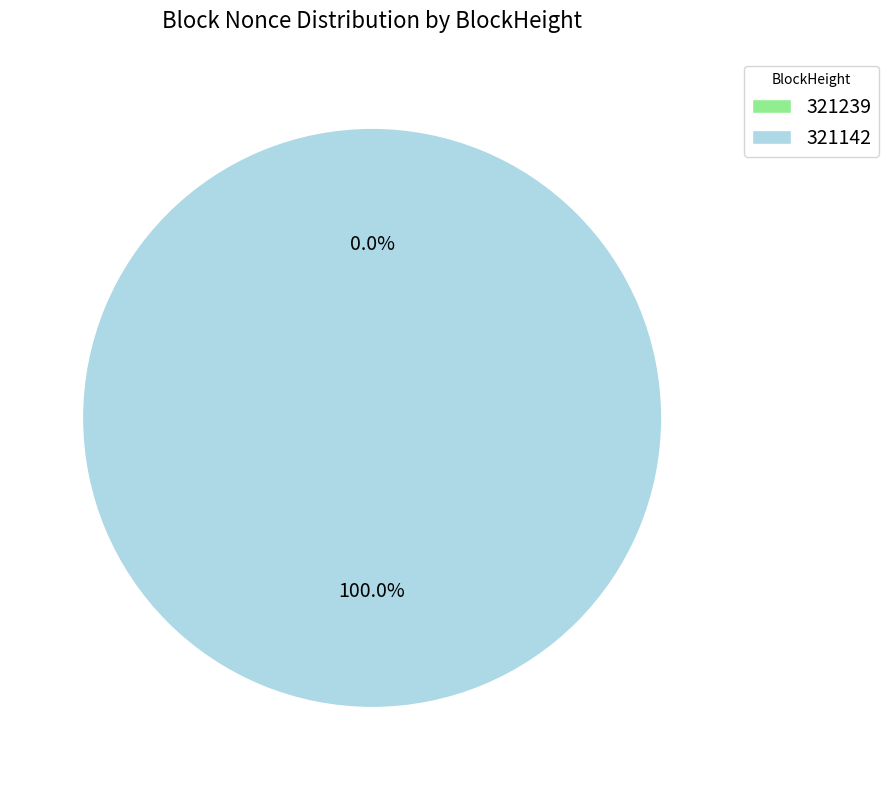

What percentage do 321239 and 321142 together represent?

100.0%